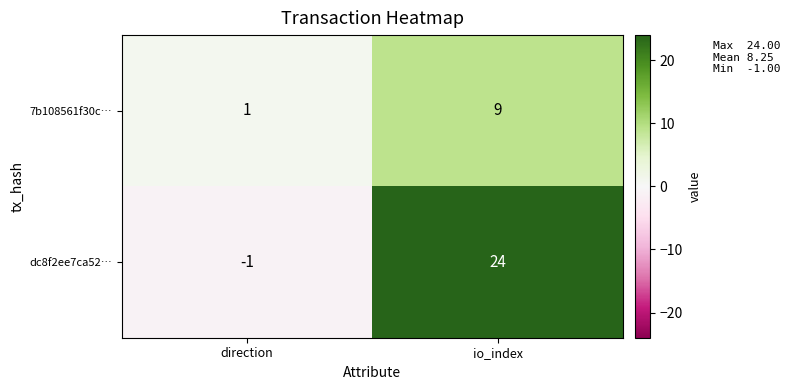

What is the difference between the maximum and minimum values in the dc8f2ee7ca52… series?

25